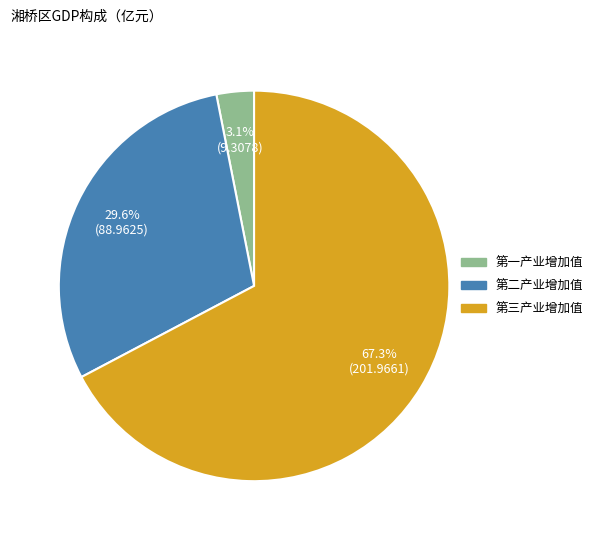

To the nearest percent, what is the average slice percentage?

33%